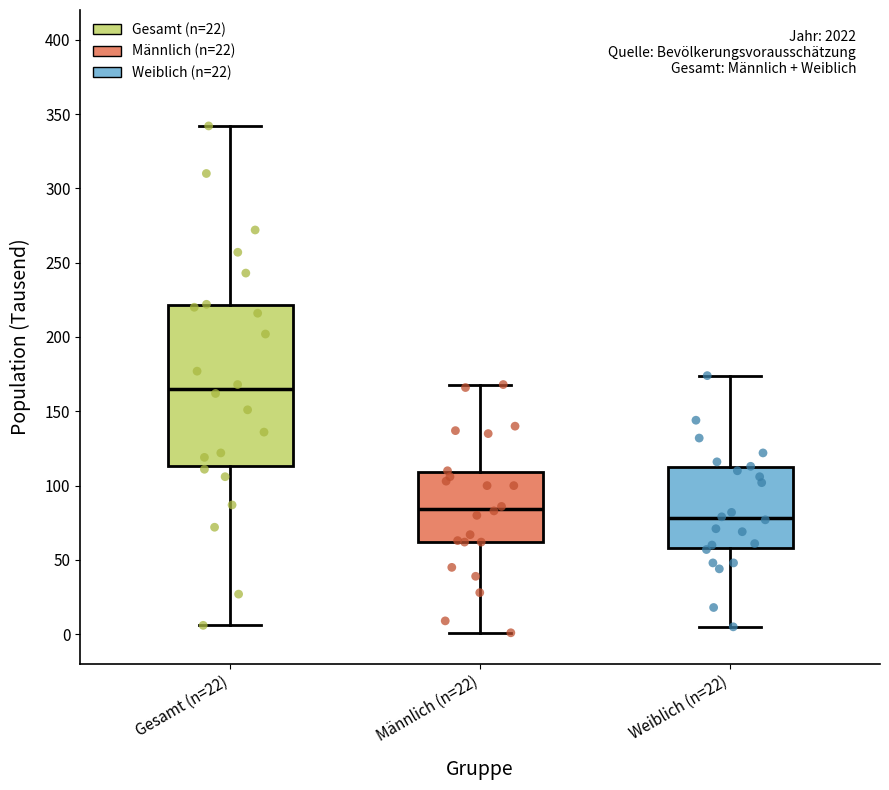

Reading left to right, transcribe this box plot: for each box, give where its median line is, the range the box spans, and where its two whiskers end, as read against the y-axis. The values are not printed on the chart, so give them approximately, as read against the axis.

Gesamt (n=22): median 165, box 115 to 220, whiskers 5 to 340
Männlich (n=22): median 85, box 60 to 110, whiskers 0 to 170
Weiblich (n=22): median 80, box 60 to 110, whiskers 5 to 175